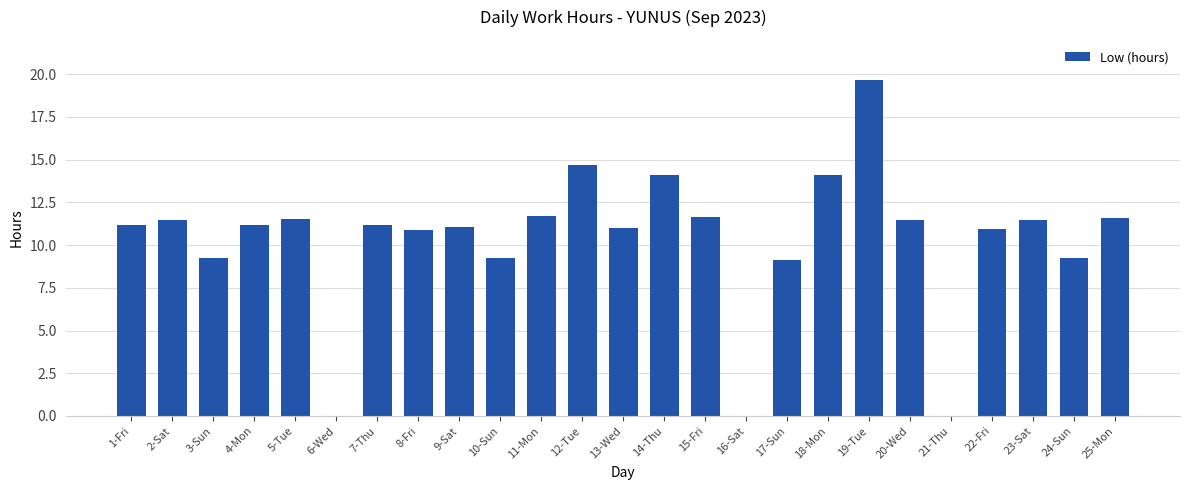

Which label corresponds to the largest value in the chart?

19-Tue